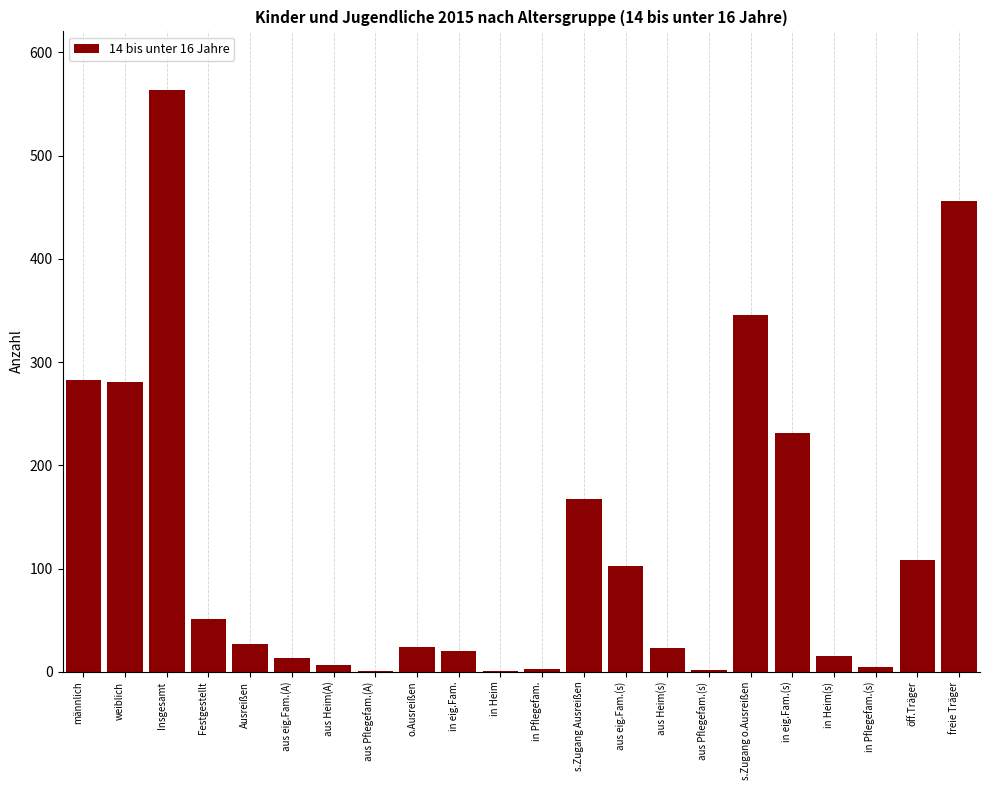

The value at in Heim(s) is 15. True or false?

True